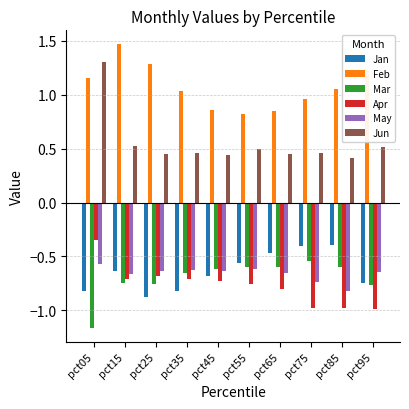

At which label does May reach its minimum?

pct85